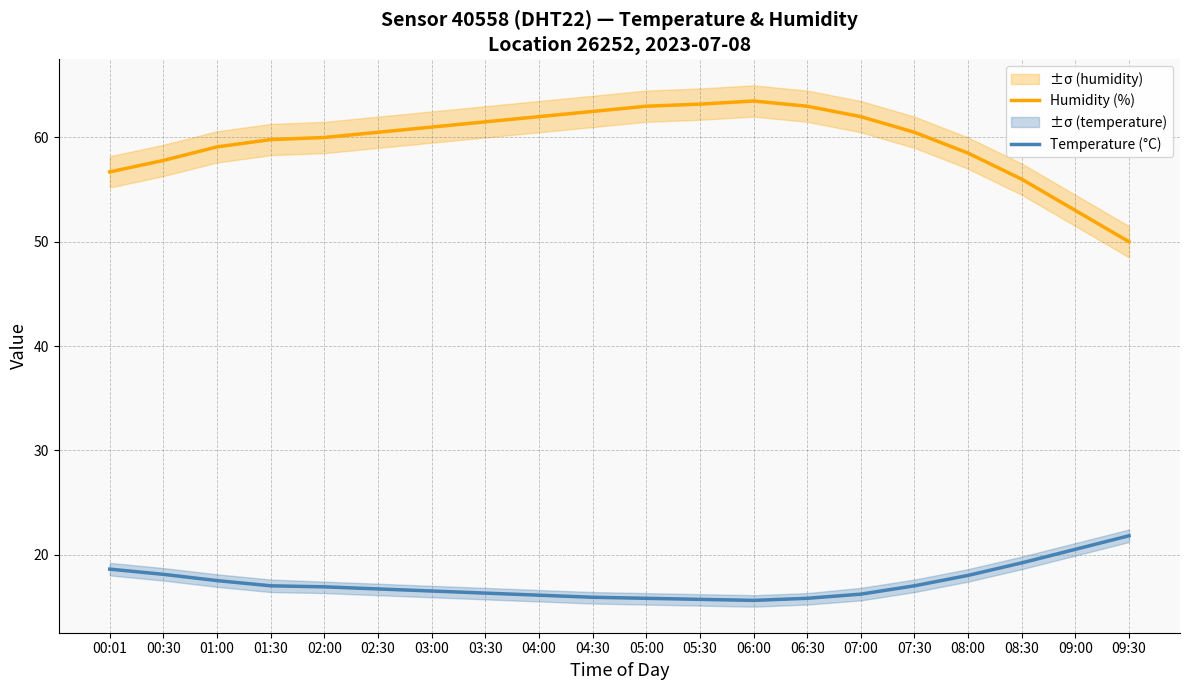

Reading left to right, extract all data points from this chart.

Humidity (%): 00:01=56.7	00:30=57.8	01:00=59.1	01:30=59.8	02:00=60.0	02:30=60.5	03:00=61.0	03:30=61.5	04:00=62.0	04:30=62.5	05:00=63.0	05:30=63.2	06:00=63.5	06:30=63.0	07:00=62.0	07:30=60.5	08:00=58.5	08:30=56.0	09:00=53.0	09:30=50.0
Temperature (°C): 00:01=18.6	00:30=18.1	01:00=17.5	01:30=17.0	02:00=16.9	02:30=16.7	03:00=16.5	03:30=16.3	04:00=16.1	04:30=15.9	05:00=15.8	05:30=15.7	06:00=15.6	06:30=15.8	07:00=16.2	07:30=17.0	08:00=18.0	08:30=19.2	09:00=20.5	09:30=21.8